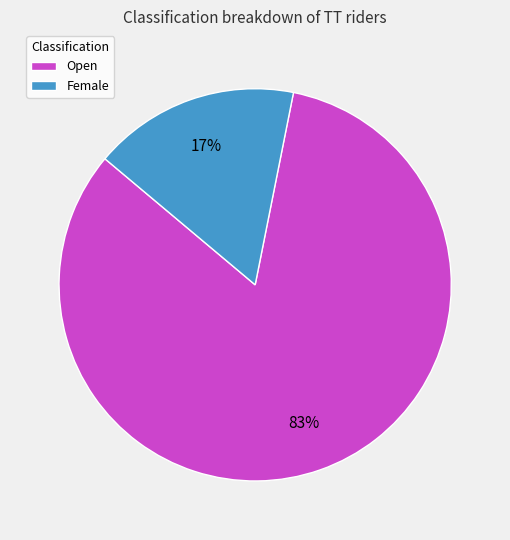

To the nearest percent, what percentage of the pie is Female?

17%